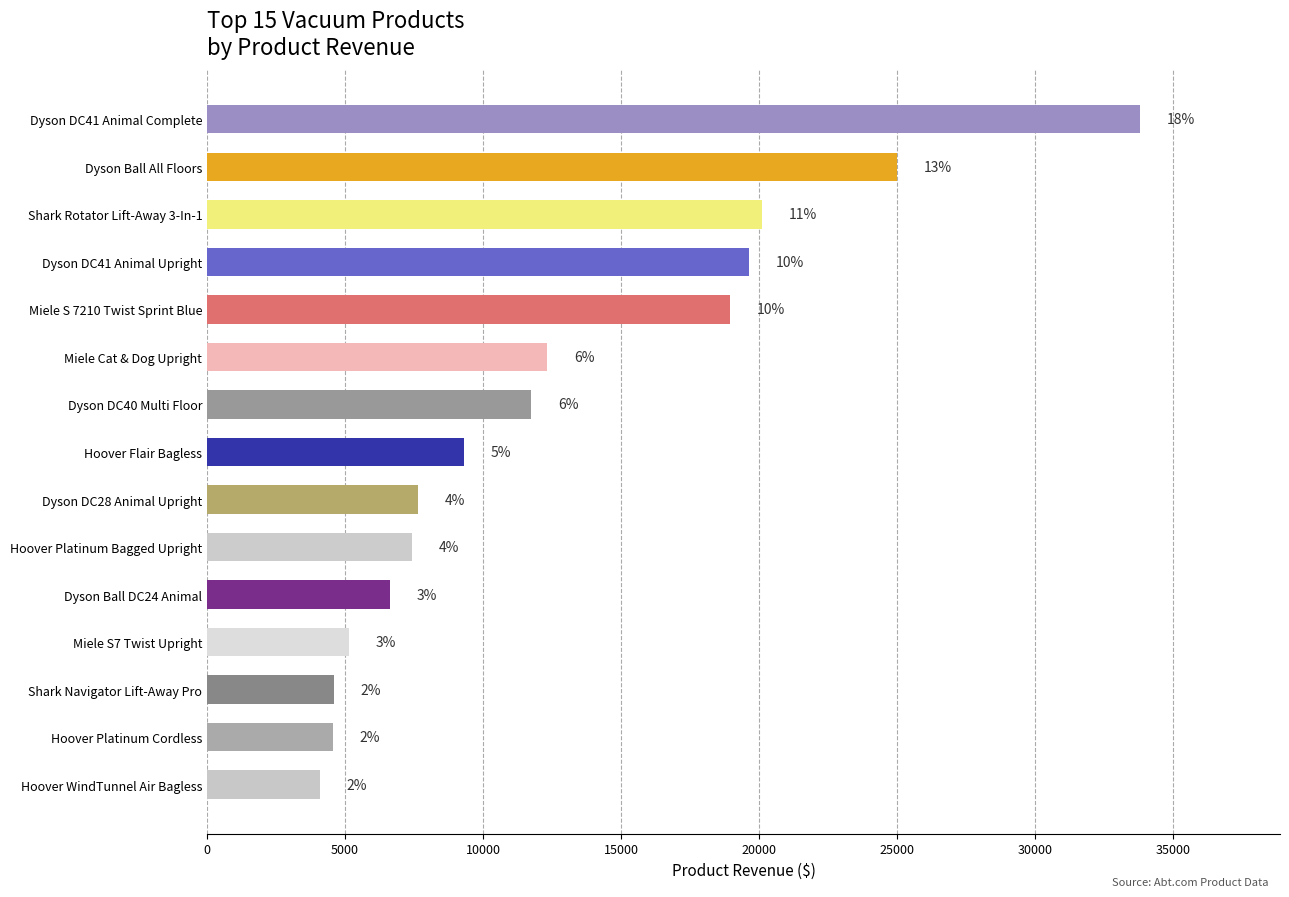

What is the sum of all values?

191007.2